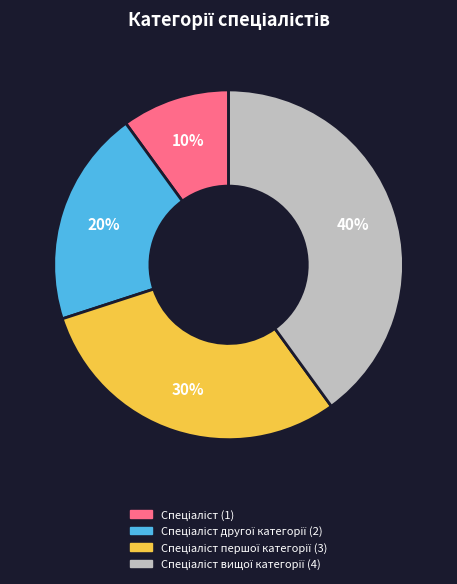

How many slices are in this pie chart?

4